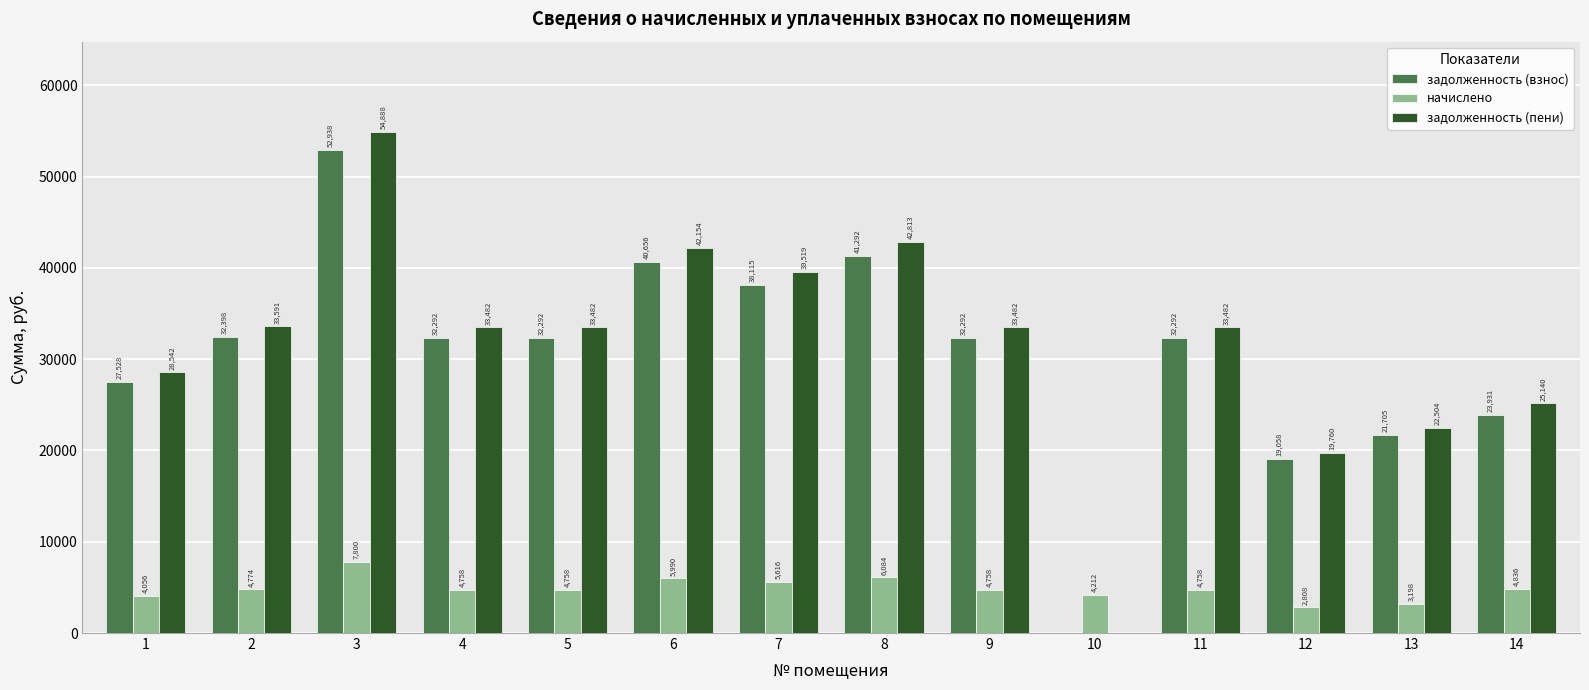

Where does the начислено series first go above 4758?

2